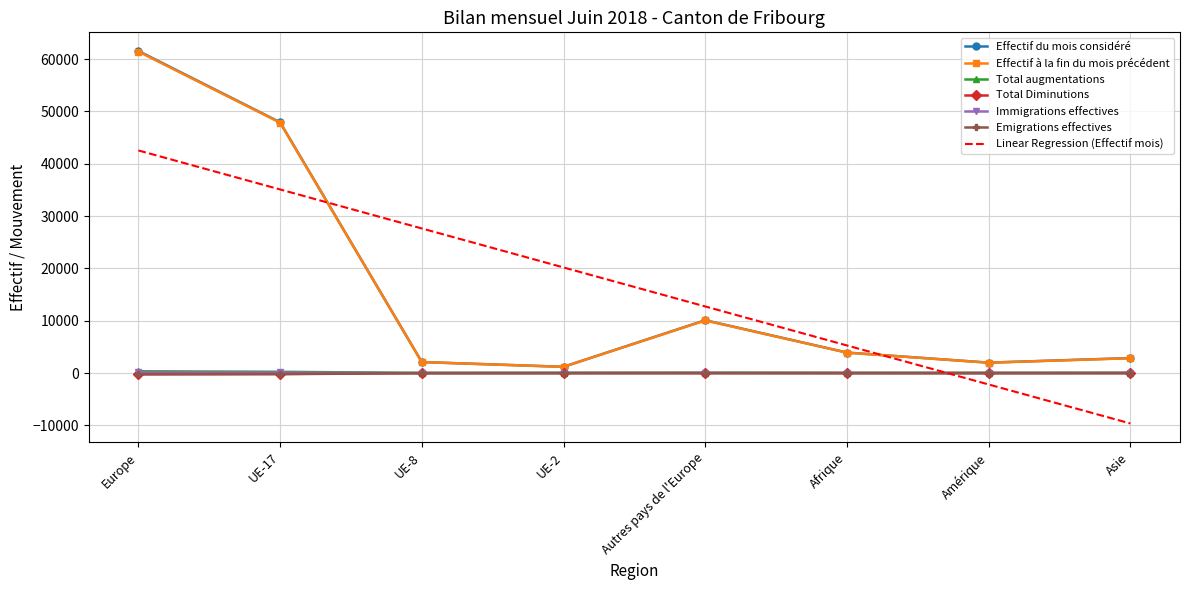

Between UE-2 and Afrique, which series saw the biggest shift?

Linear Regression (Effectif mois)